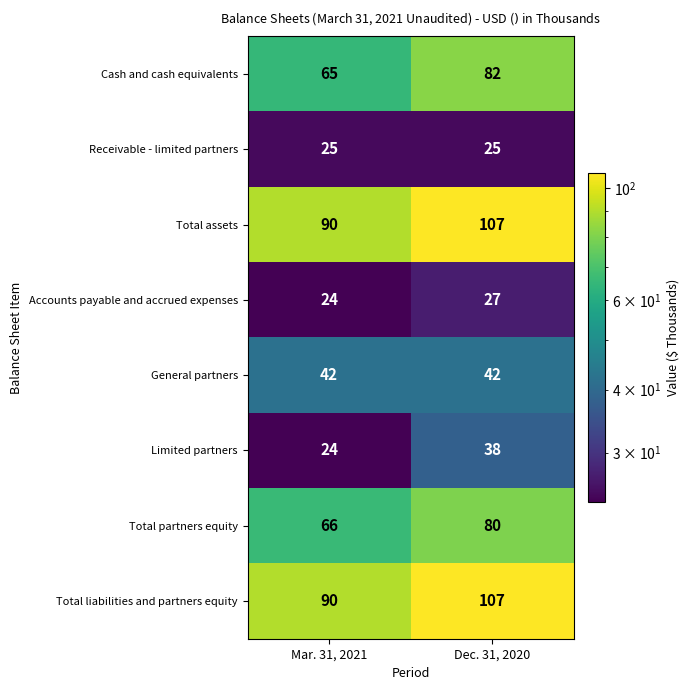

What is the maximum value shown in the chart?

107